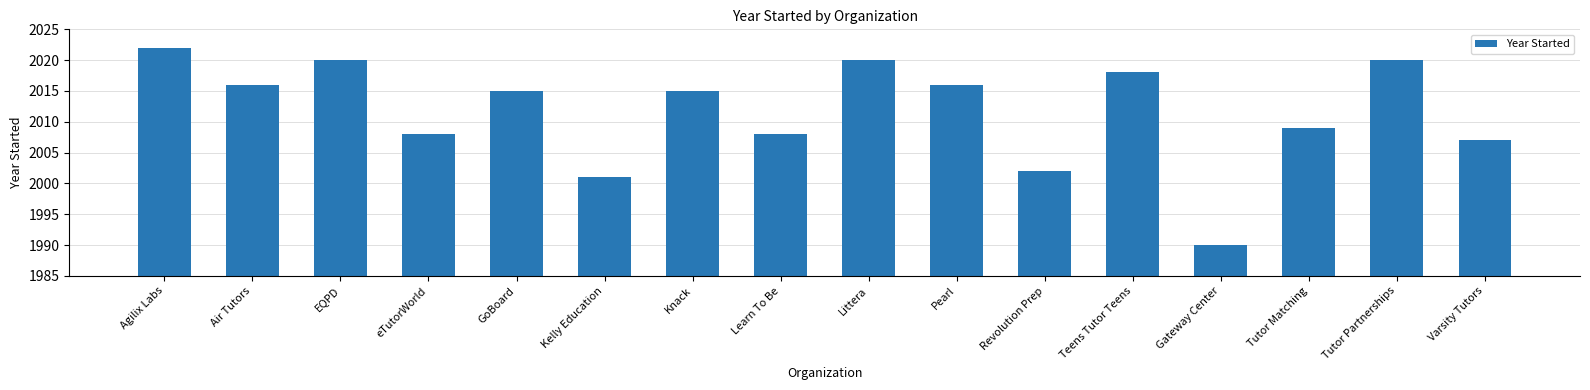

Which category has the lowest value across all series?

Gateway Center